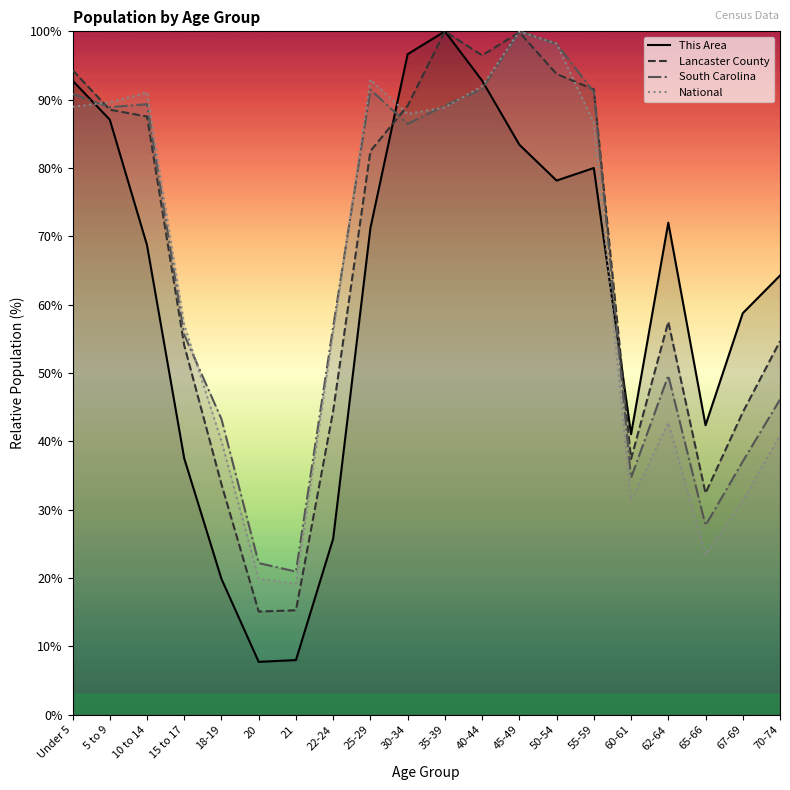

How many lines are shown in the chart?

4